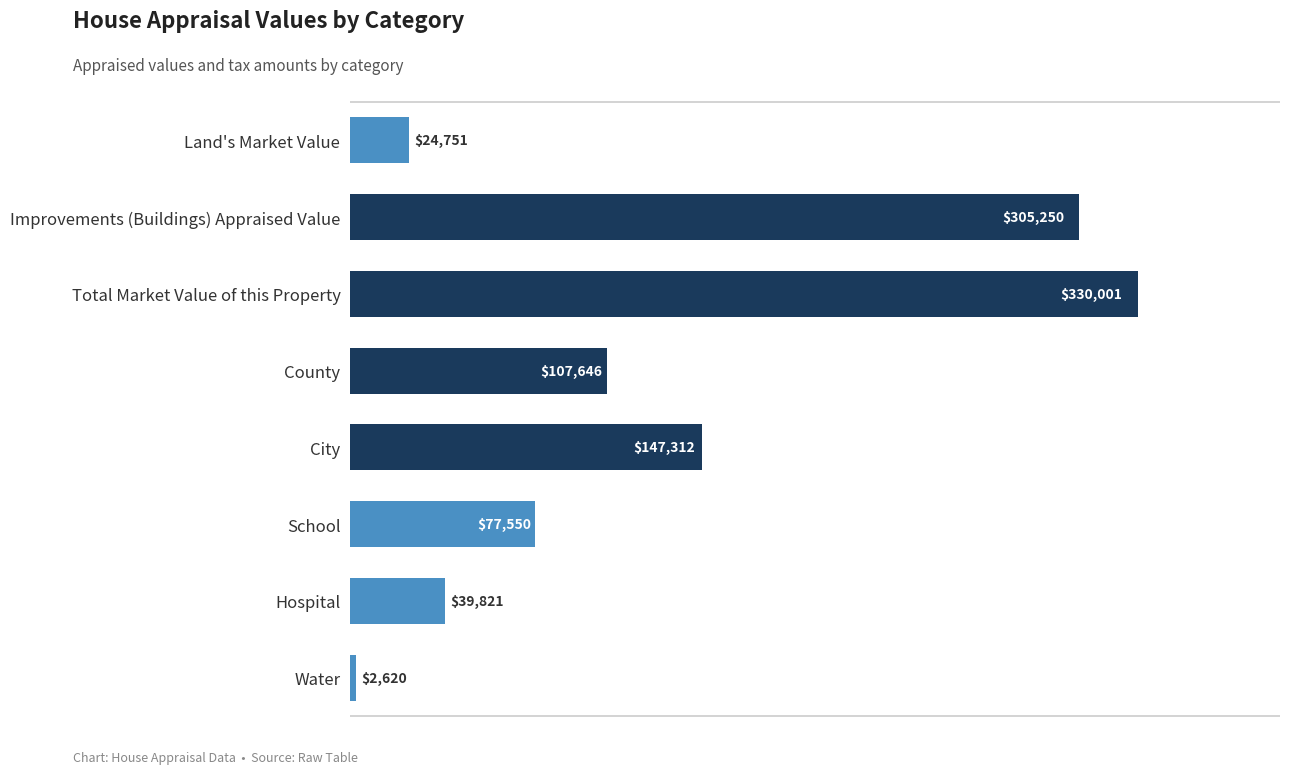

What is the ratio of the value at City to the value at Land's Market Value?

6.0